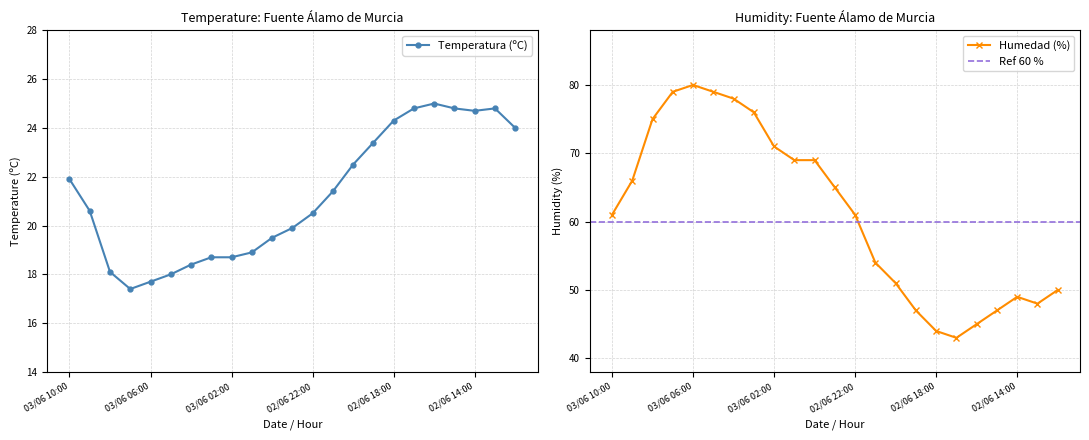

Reading right to left, list all the values displayed in this chart.

Temperatura (ºC): 24.0	24.8	24.7	24.8	25.0	24.8	24.3	23.4	22.5	21.4	20.5	19.9	19.5	18.9	18.7	18.7	18.4	18.0	17.7	17.4	18.1	20.6	21.9
Humedad (%): 50.0	48.0	49.0	47.0	45.0	43.0	44.0	47.0	51.0	54.0	61.0	65.0	69.0	69.0	71.0	76.0	78.0	79.0	80.0	79.0	75.0	66.0	61.0